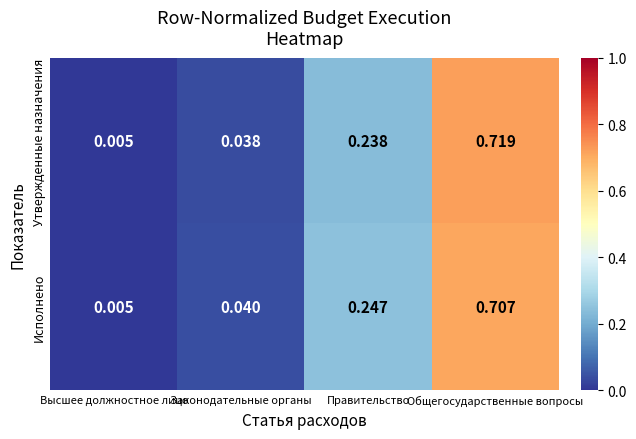

Rank the series at Правительство from lowest to highest value.

Утвержденные назначения, Исполнено